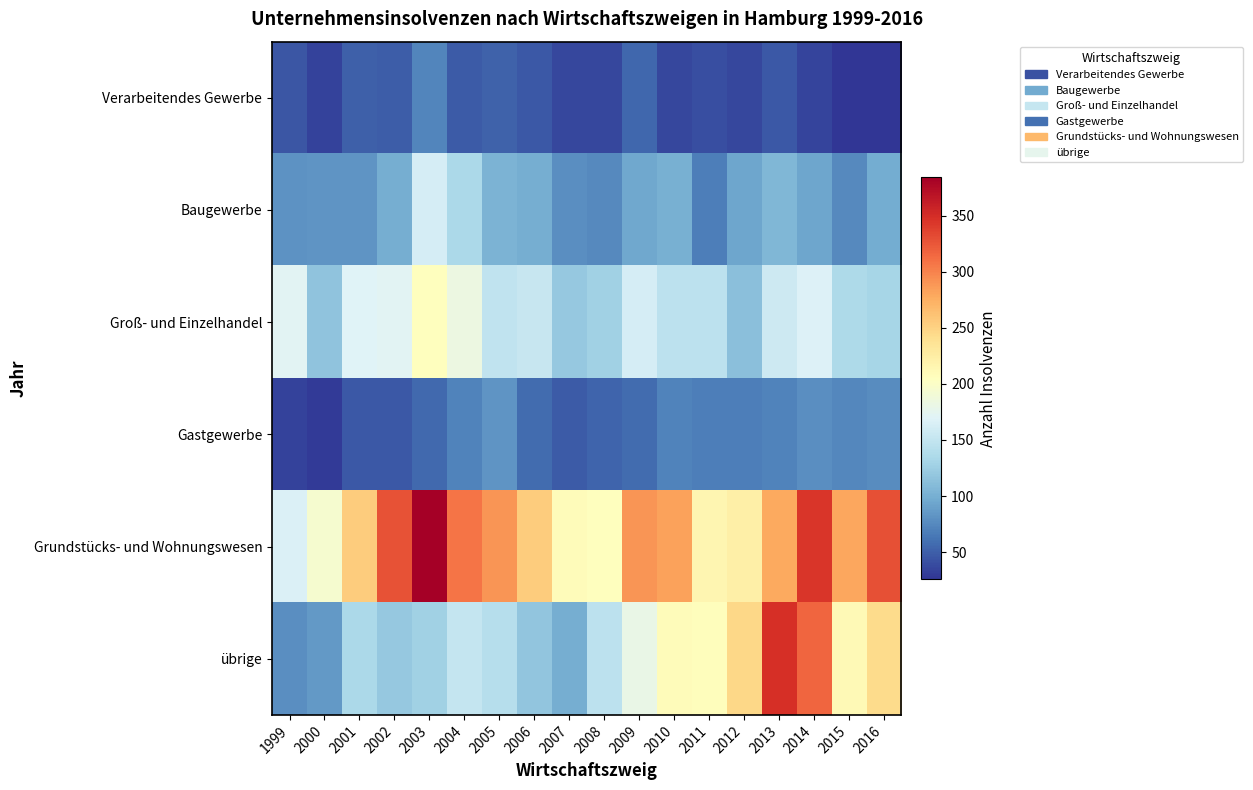

How many distinct data groups are displayed?

6